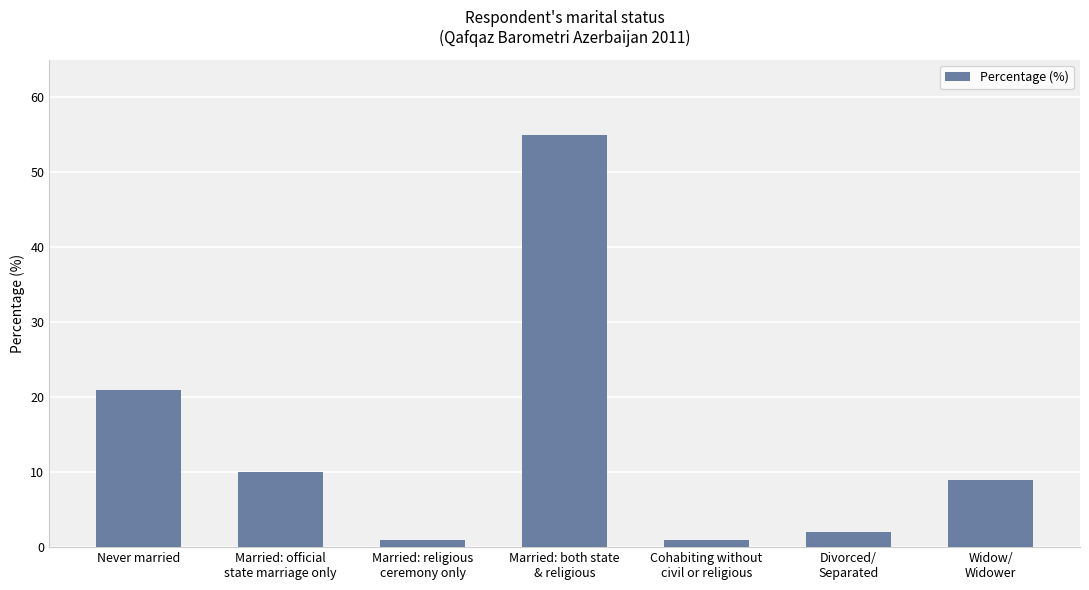

Which has a higher value, Widow/
Widower or Cohabiting without
civil or religious?

Widow/
Widower